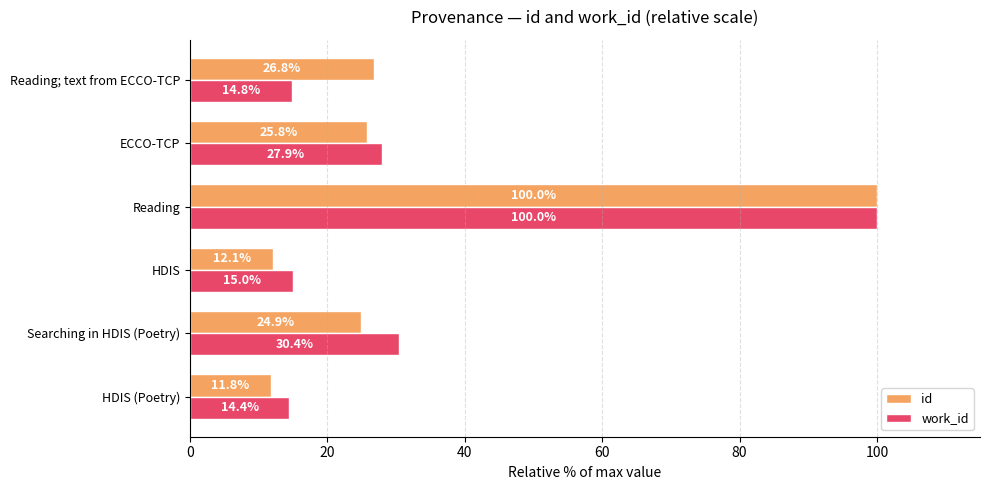

Which series has the largest range (max minus min)?

id